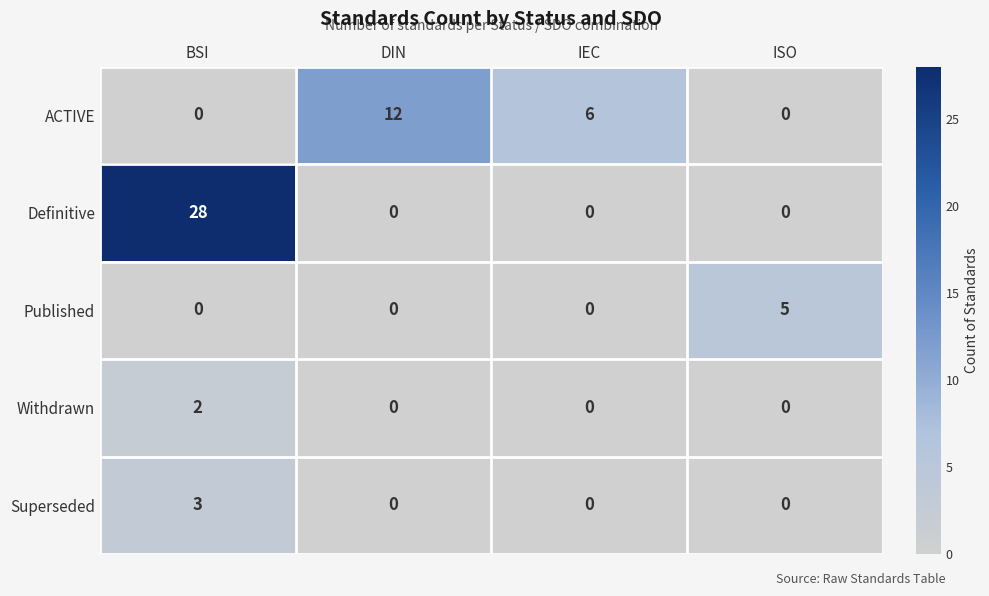

What is the greatest value displayed?

28